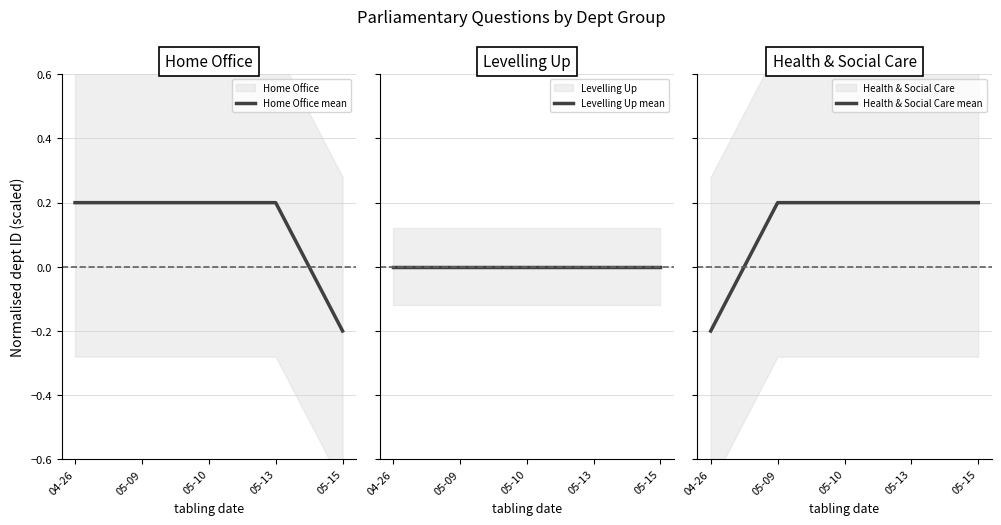

Which series has the widest spread of values?

Health & Social Care mean